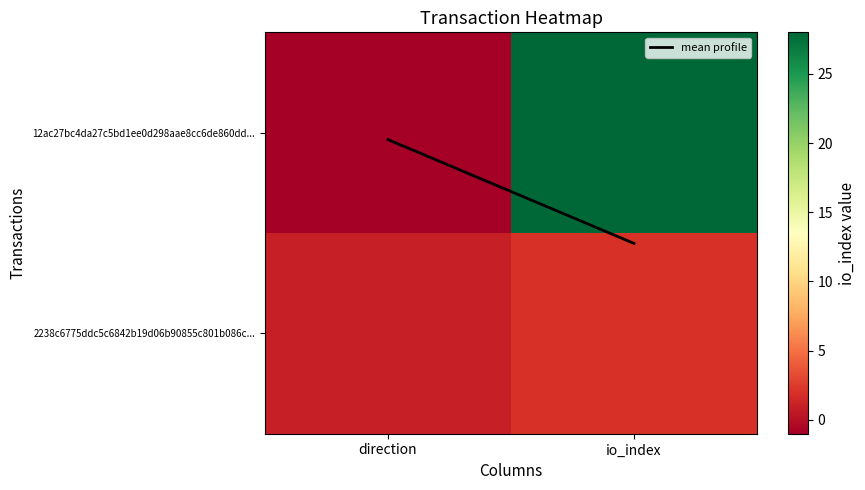

What is the spread (max minus min) of values at direction?

2.0